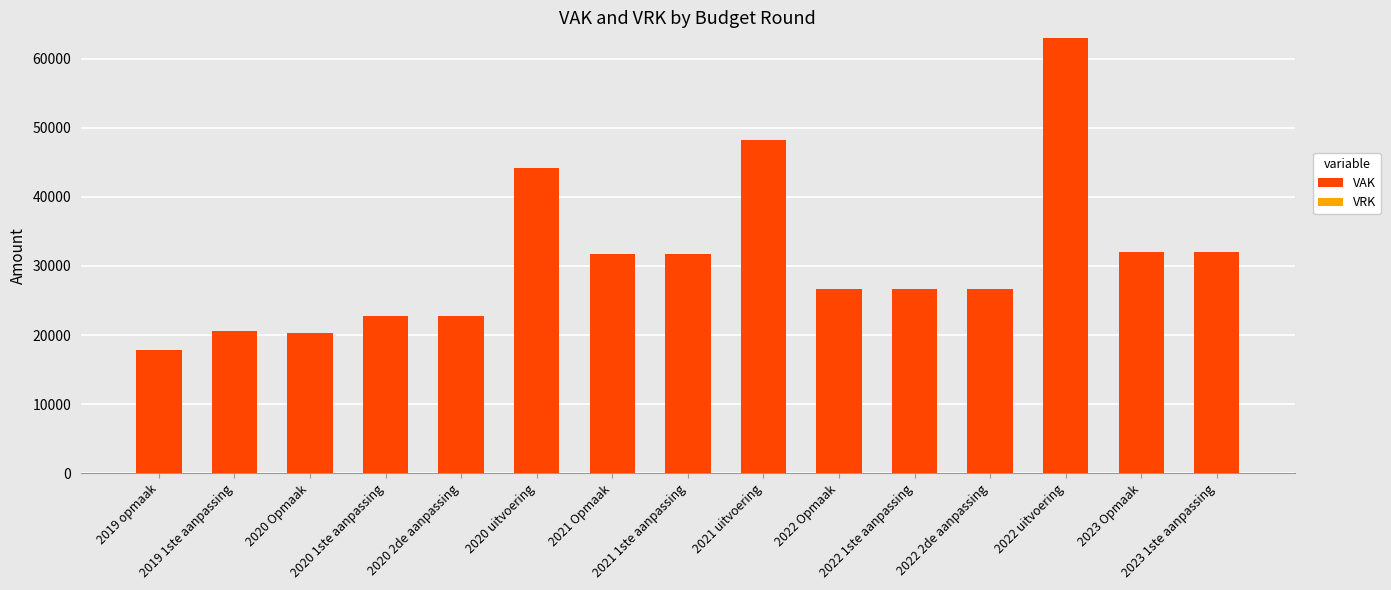

What is the minimum value shown in the chart?

17876